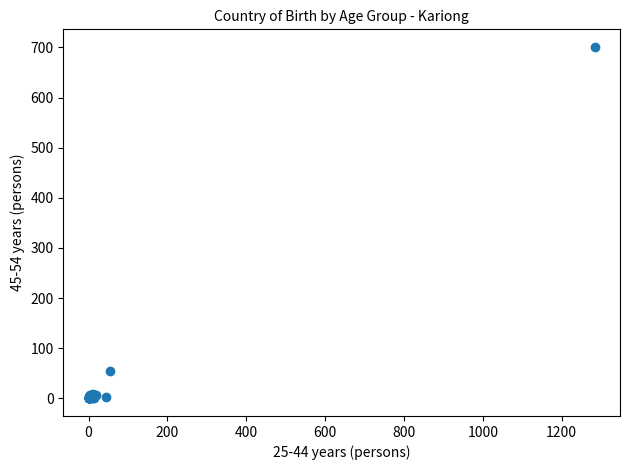

What Y value in the scatter plot is closest to 350?

55